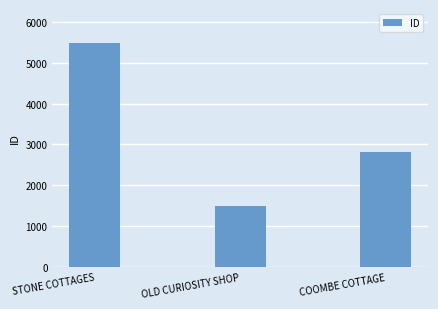

What is the value of the 2nd bar from the left?

1499